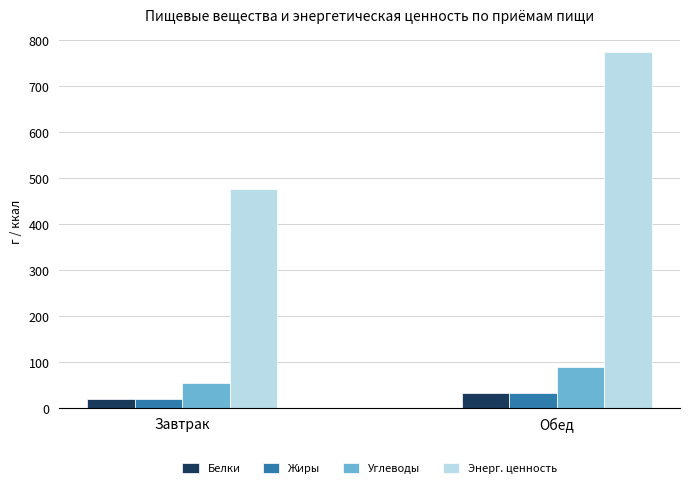

What is the value of the Жиры bar at the 2nd from the left?

31.7